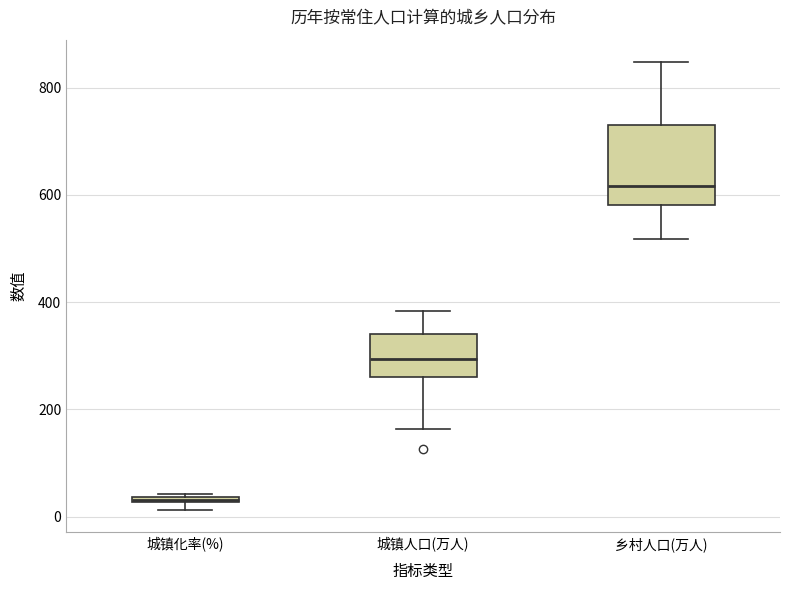

Which box is the tallest, from its lower edge to its upper edge?

乡村人口(万人)